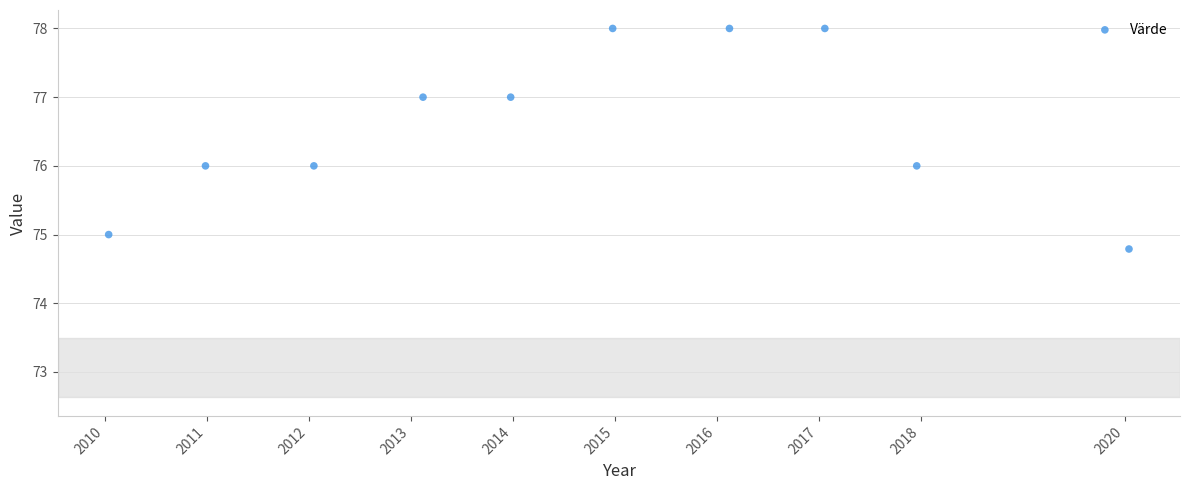

What is the range of X values (max minus min)?

10.0